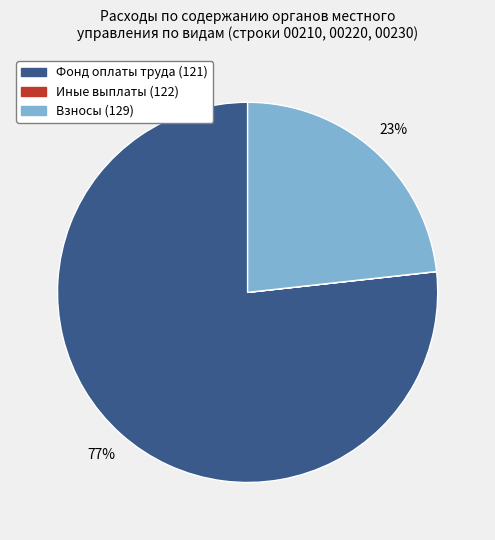

Is it true that Взносы (129) is 23% of the pie?

True